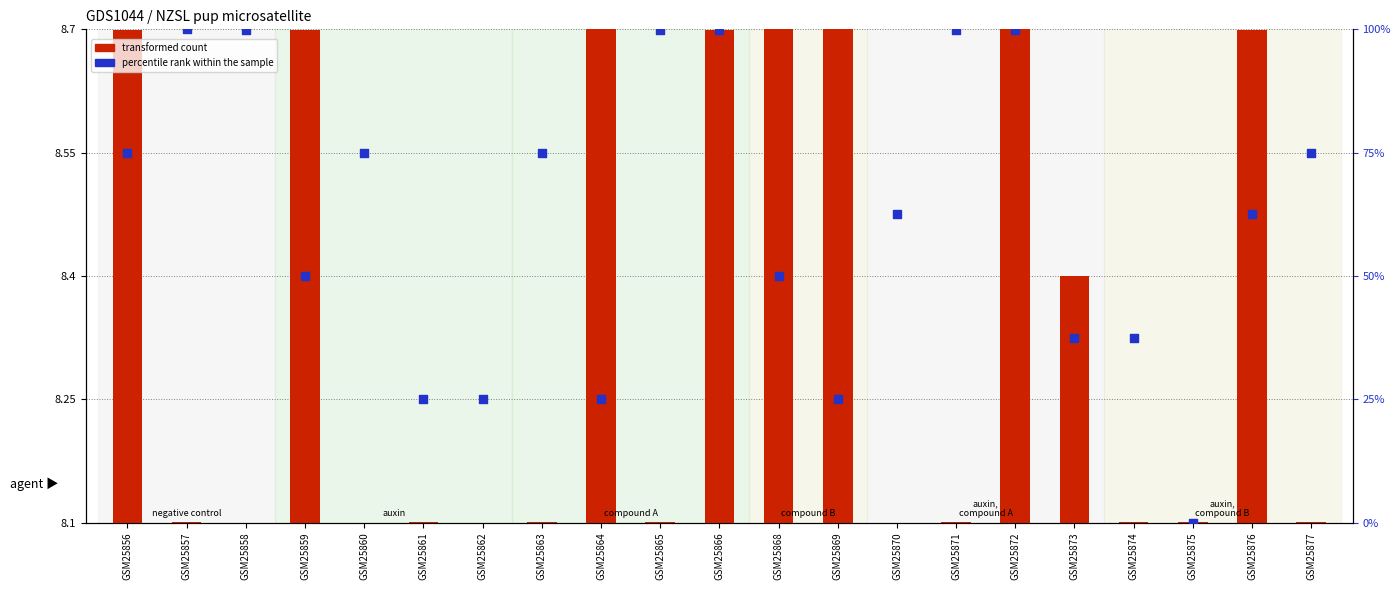

What are all the series names shown in the legend?

transformed count, percentile rank within the sample